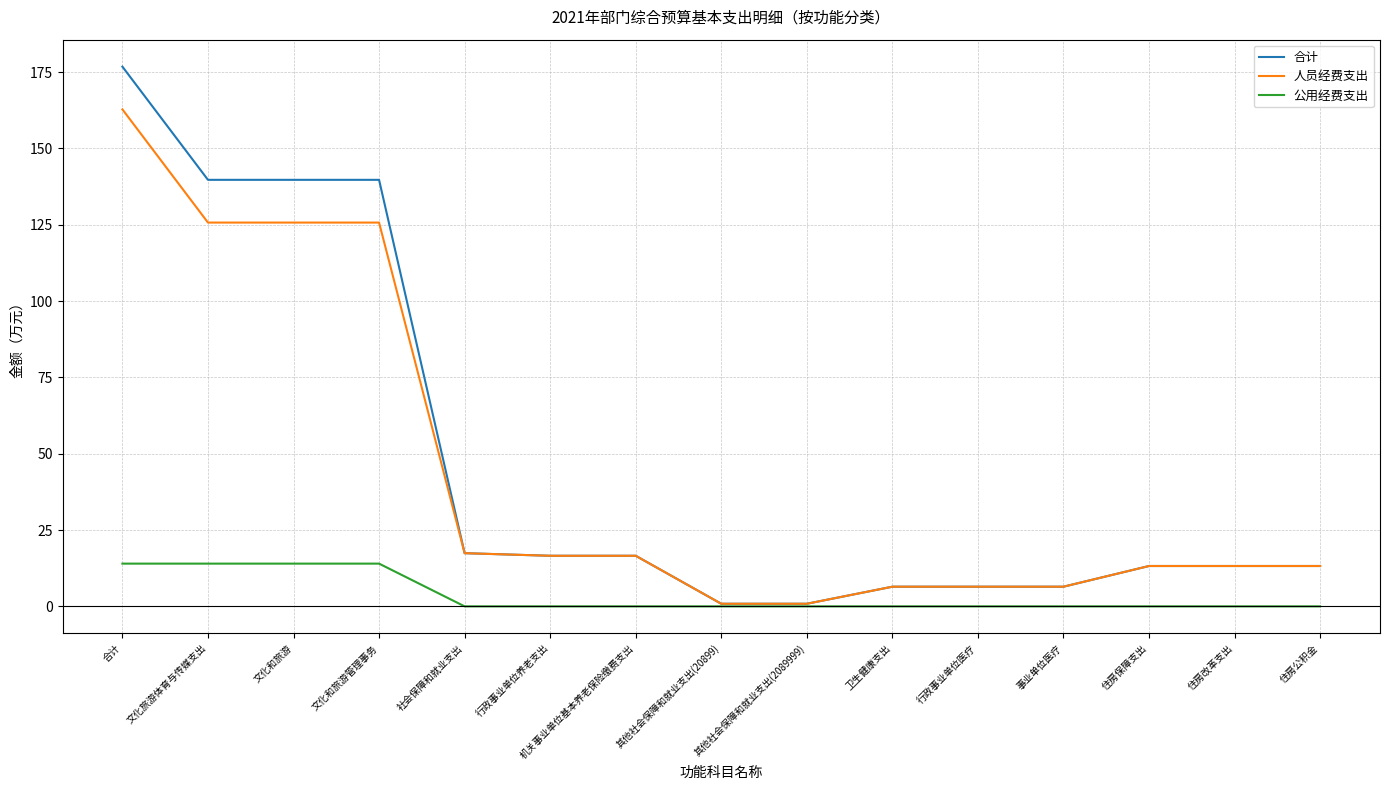

How many lines are shown in the chart?

3